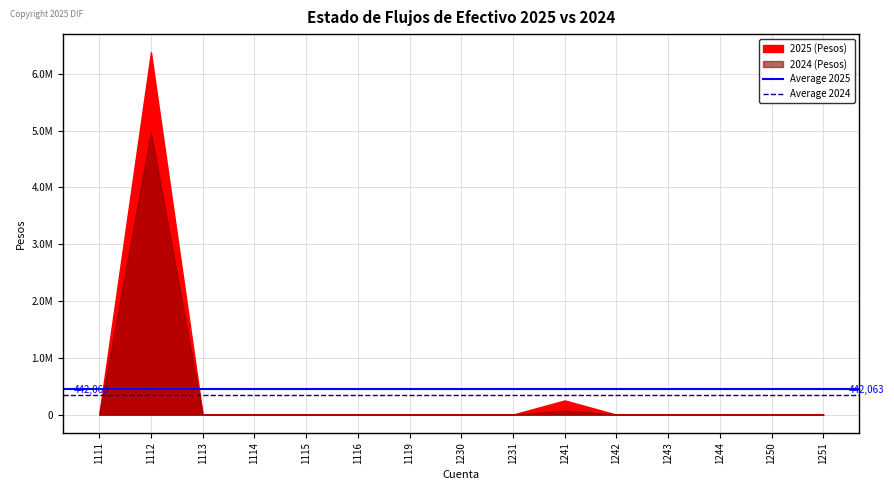

Between 1111 and 1112, which is larger?

1111